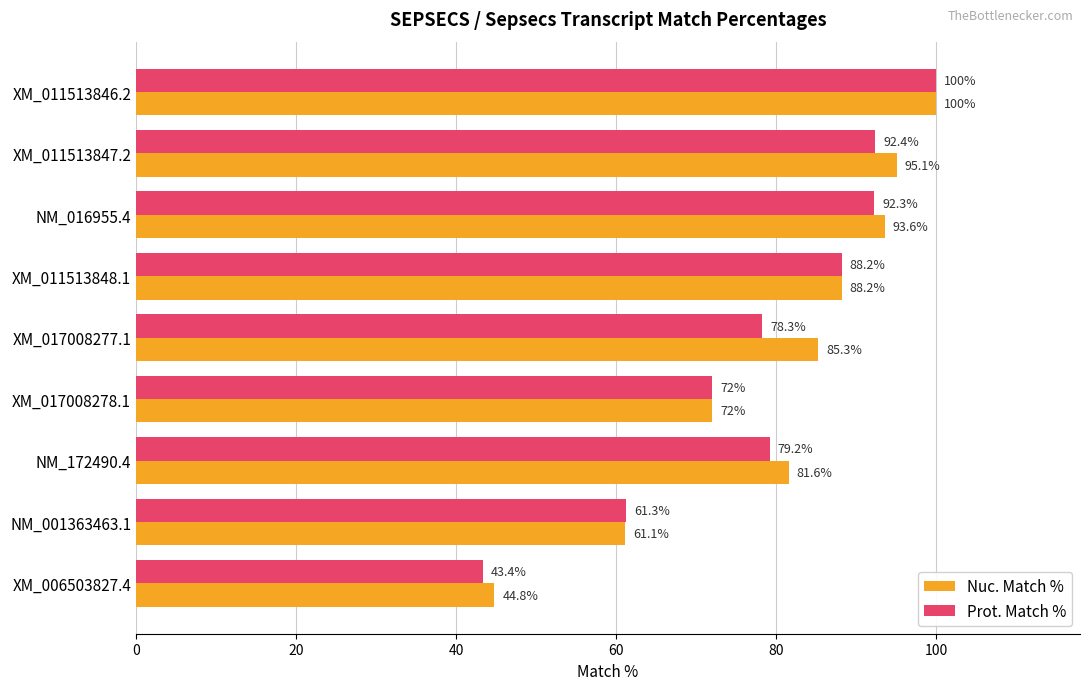

How many data points in Nuc. Match % are above 85?

5